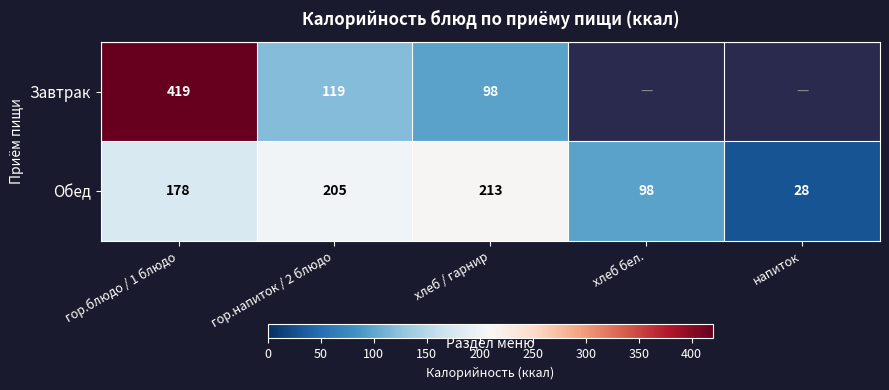

True or false: Завтрак has a value of 681.4 at гор.блюдо / 1 блюдо.

False